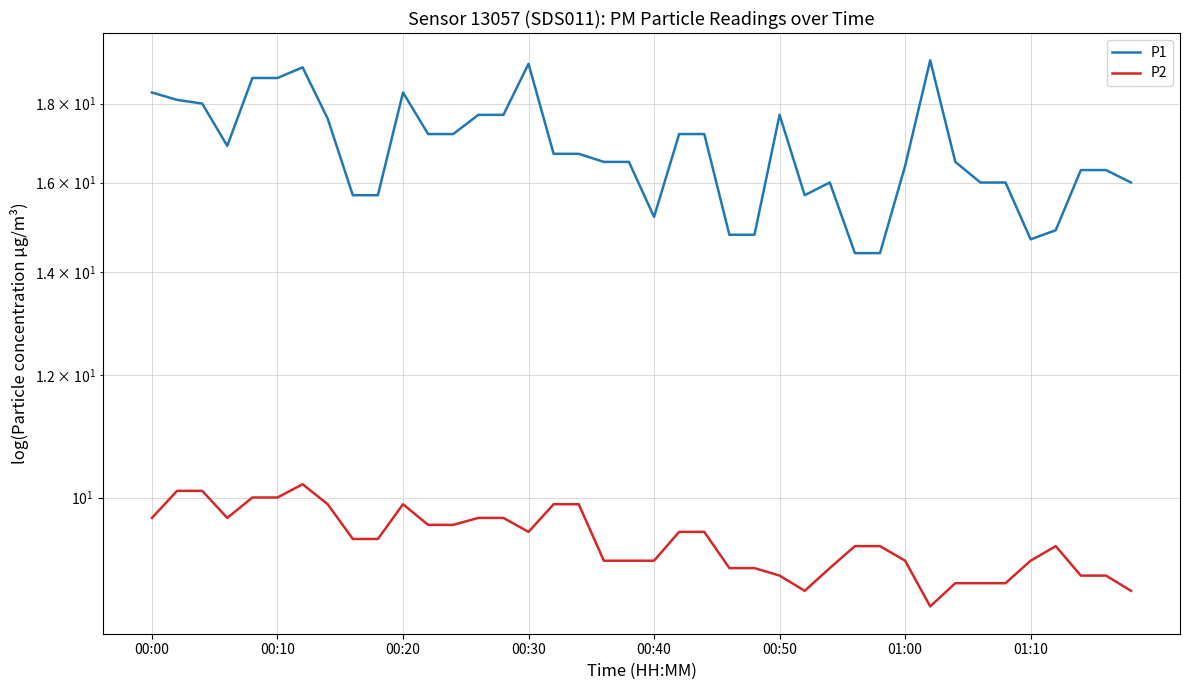

Read the P2 value at 28.

9.3